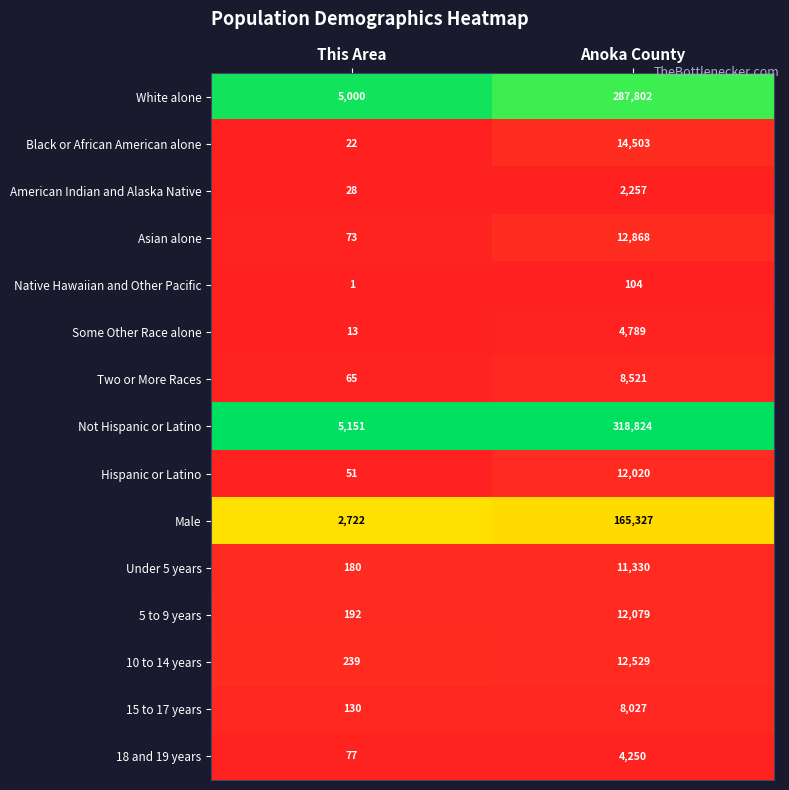

The American Indian and Alaska Native series shows 28 at This Area. True or false?

True